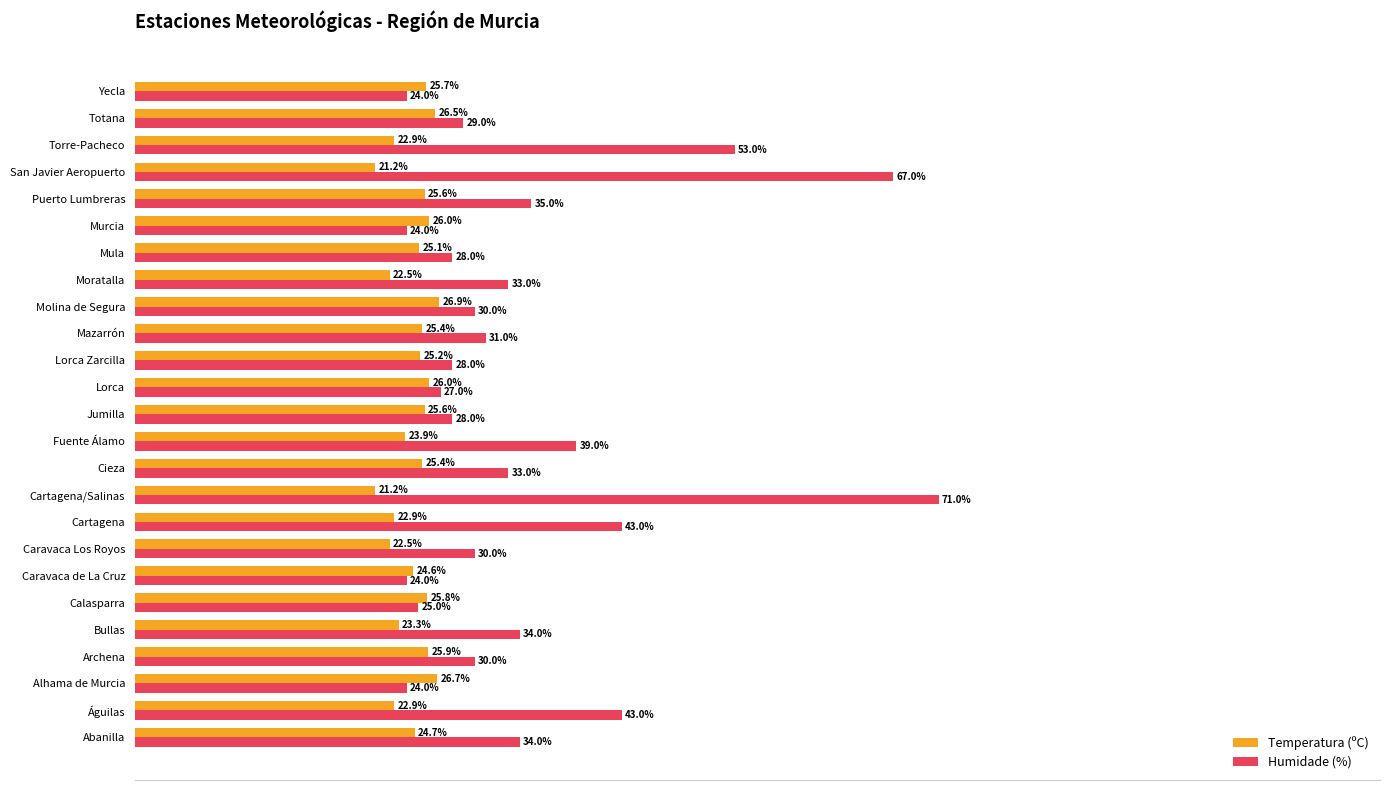

Is the value of Temperatura (ºC) at Calasparra greater than the value of Humidade (%) at Jumilla?

No